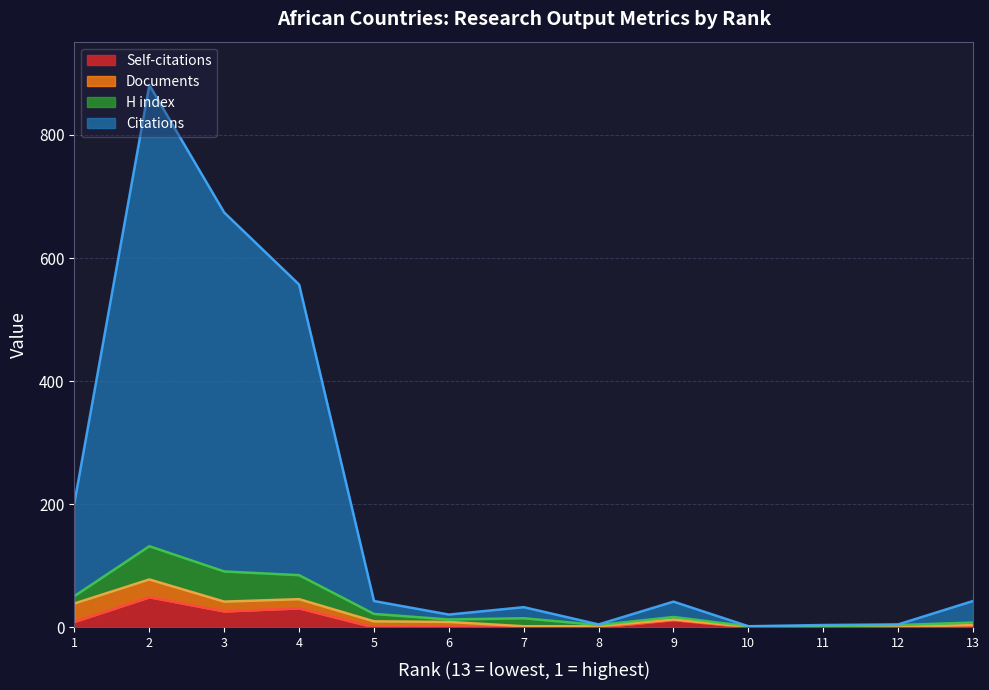

What is the spread (max minus min) of values at 3?

648